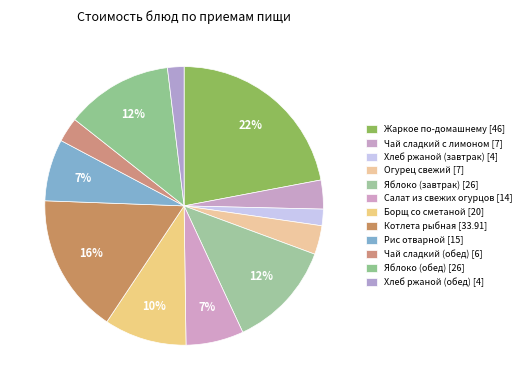

Count the number of slices in the pie.

12